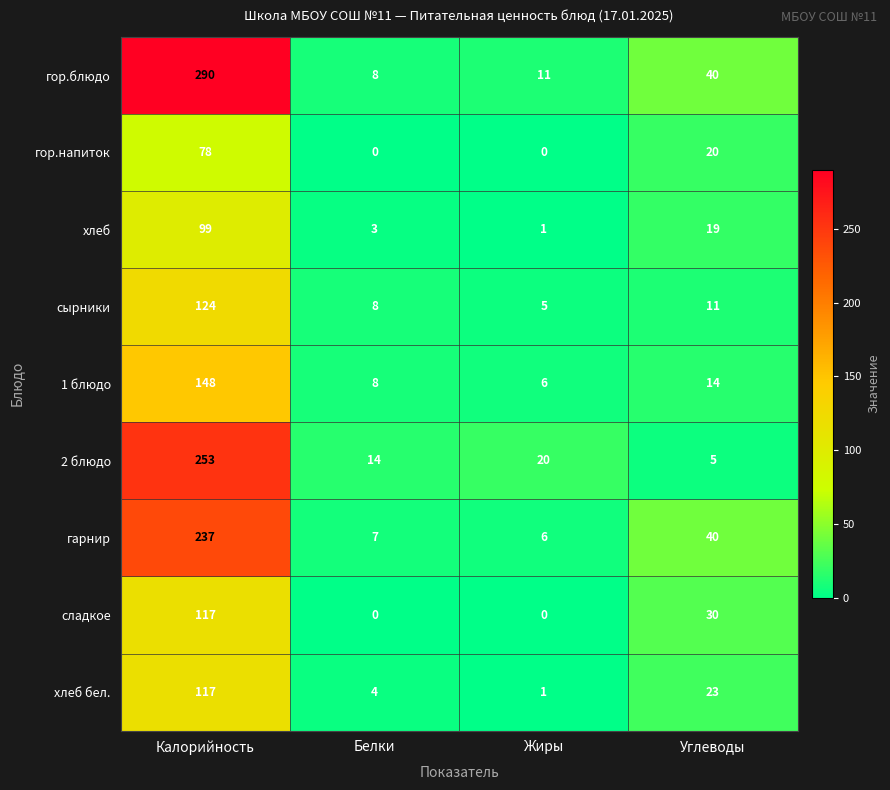

The value of гор.блюдо at Калорийность is 133. True or false?

False